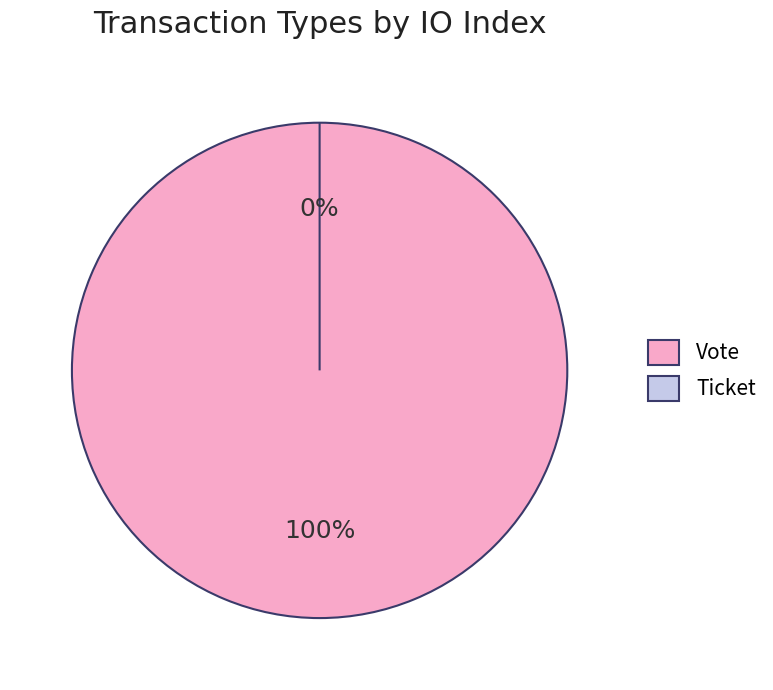

How many slices are in this pie chart?

2